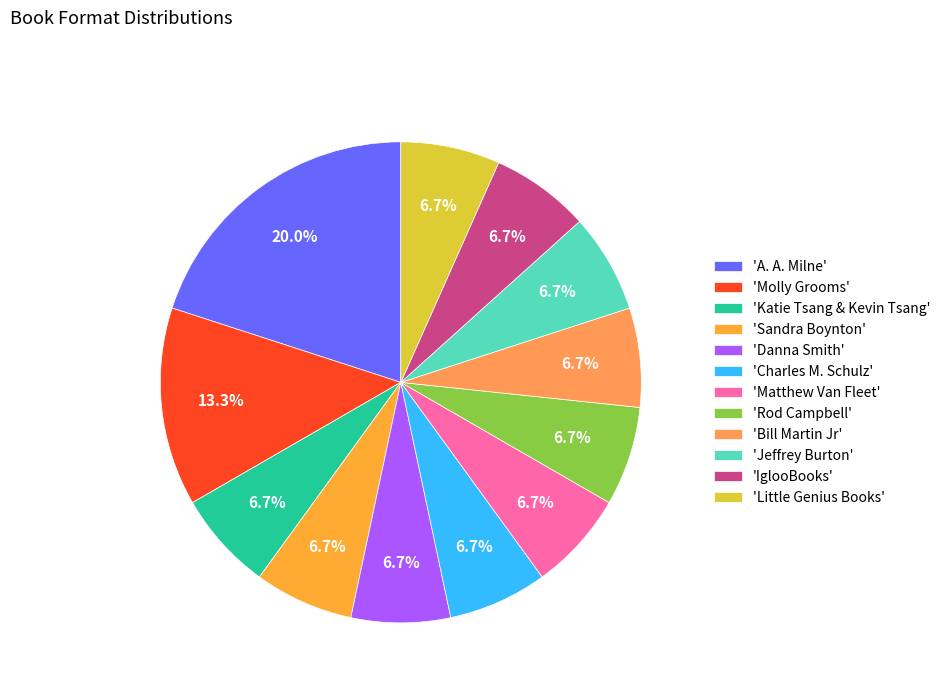

What is the largest slice in the pie chart?

'A. A. Milne'